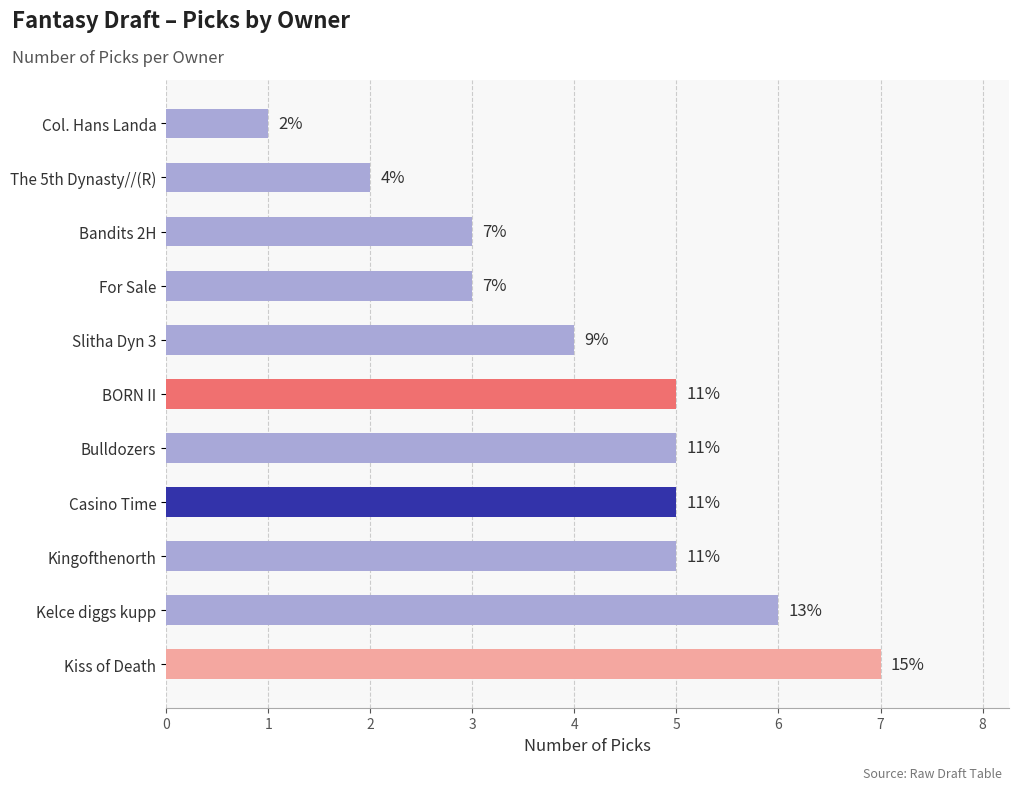

What is the average value?

4